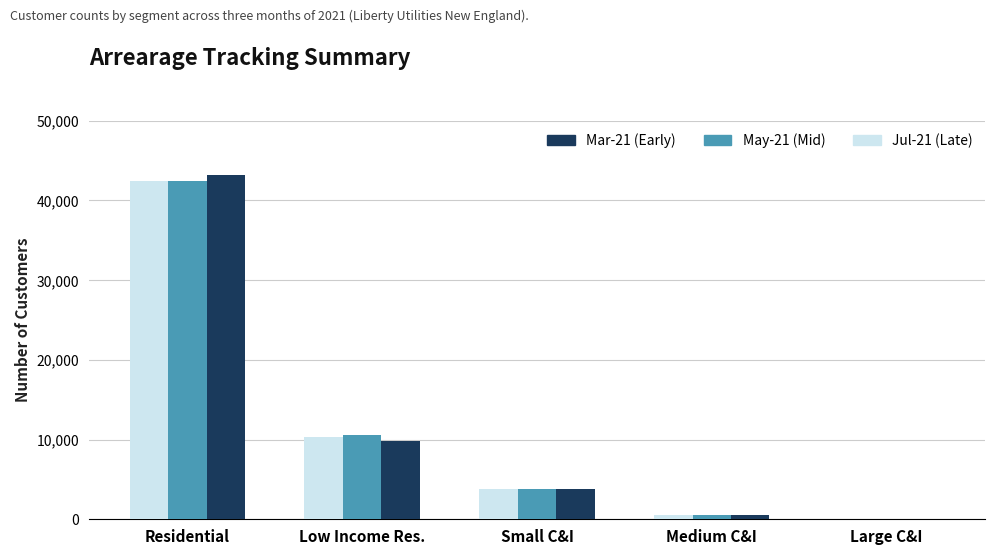

What is the total value across all series at Small C&I?

11354